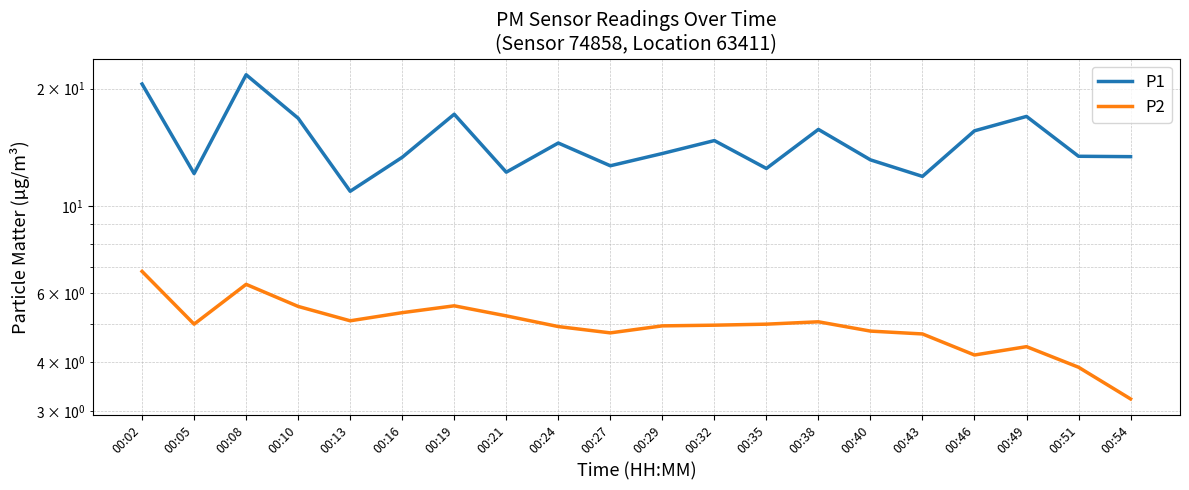

What is the greatest value displayed?

21.7